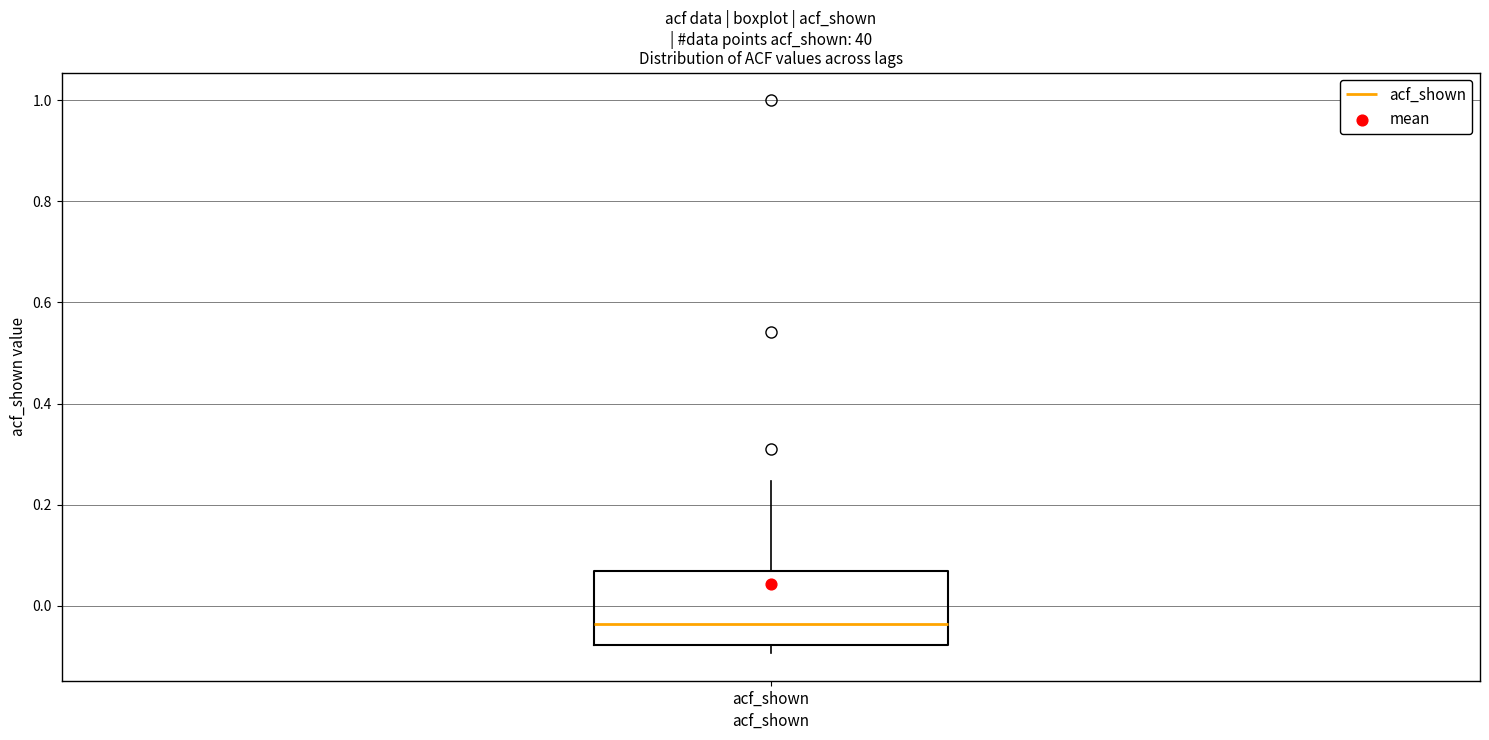

Read this box plot against the y-axis: the position of the median line, the range covered by the box, and the ends of both whiskers. The values are not printed on the chart, so give them approximately, as read against the axis.

median -0.04, box -0.08 to 0.06, whiskers -0.10 to 0.24